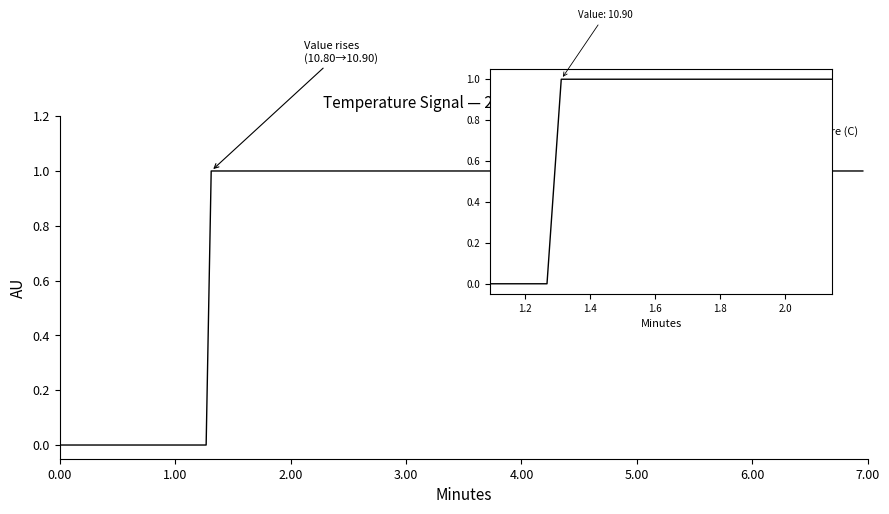

How many lines are shown in the chart?

1